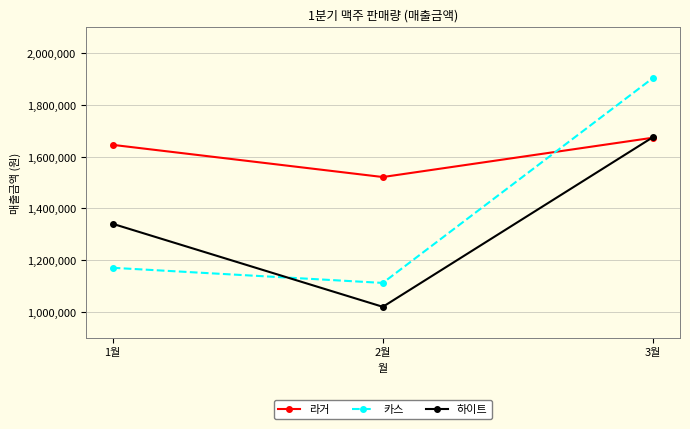

Rank the categories by 라거 value from highest to lowest.

3월, 1월, 2월